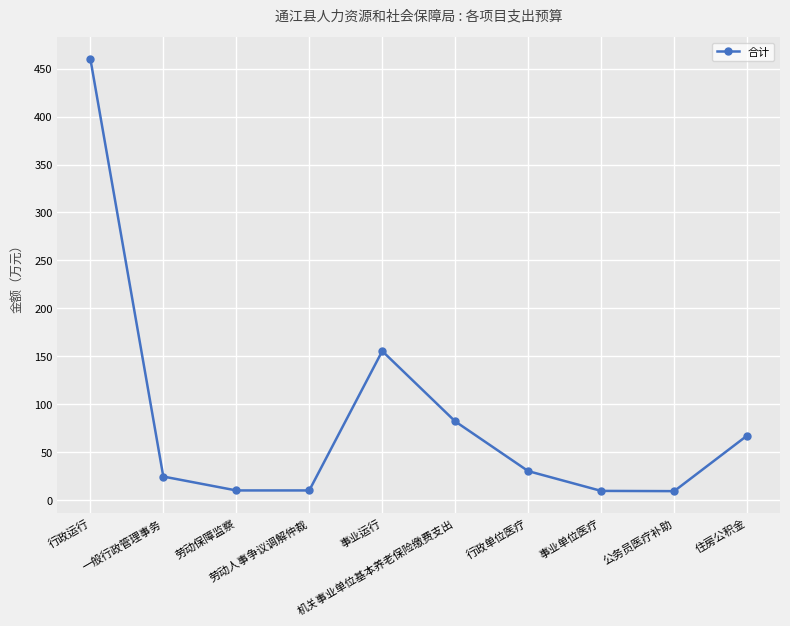

What is the approximate value at 公务员医疗补助?

9.3